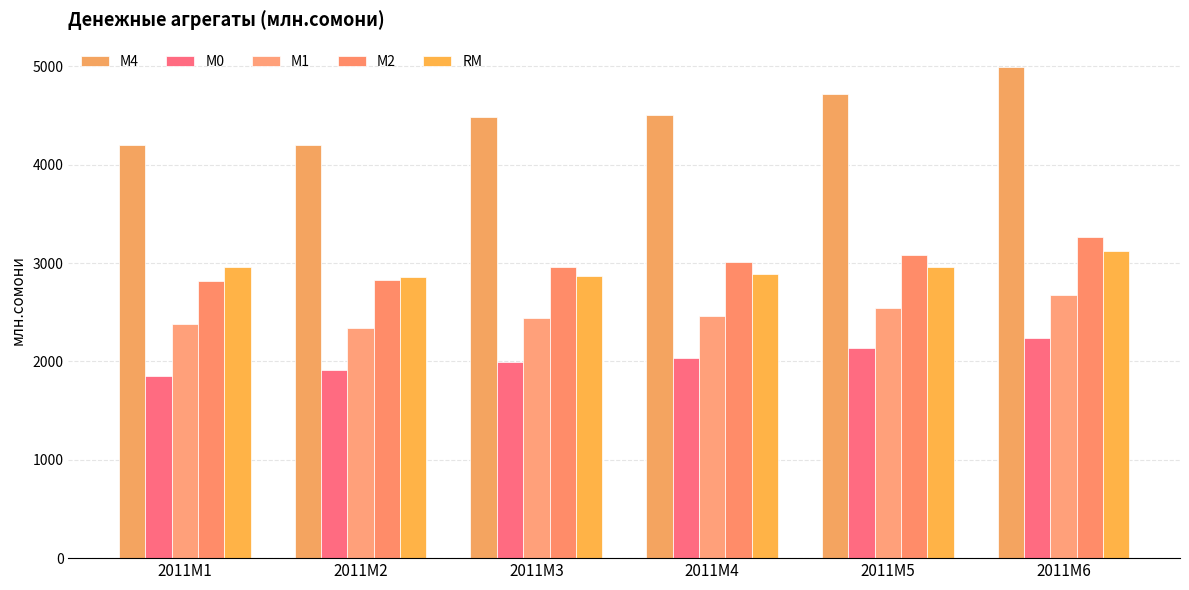

What is the minimum value shown in the chart?

1856.0